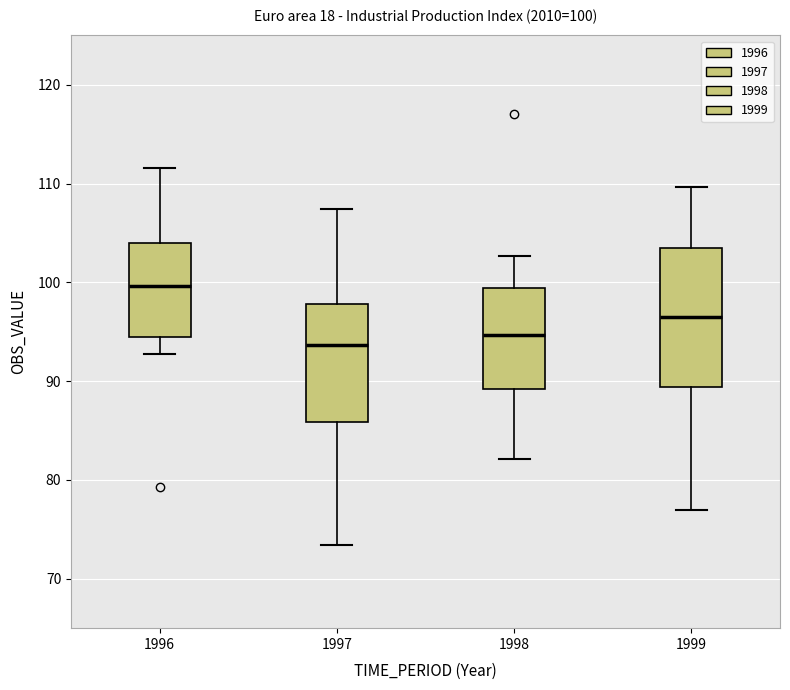

Comparing the boxes themselves (not the whiskers), which one is the tallest?

1999